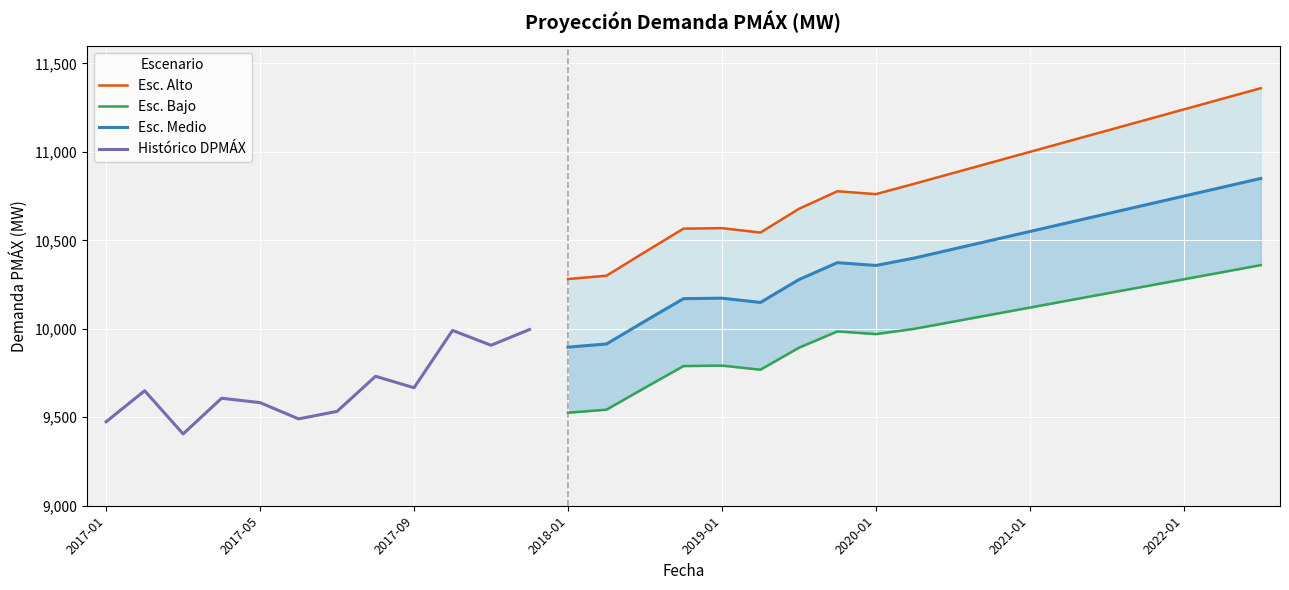

True or false: Esc. Medio has a value of 16001.7 at 2022-04.

False